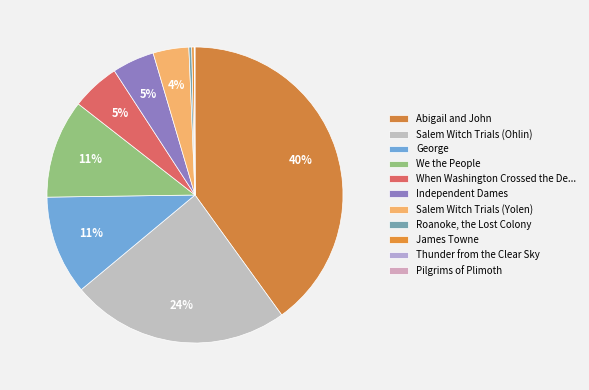

Which slice is the smallest?

Thunder from the Clear Sky